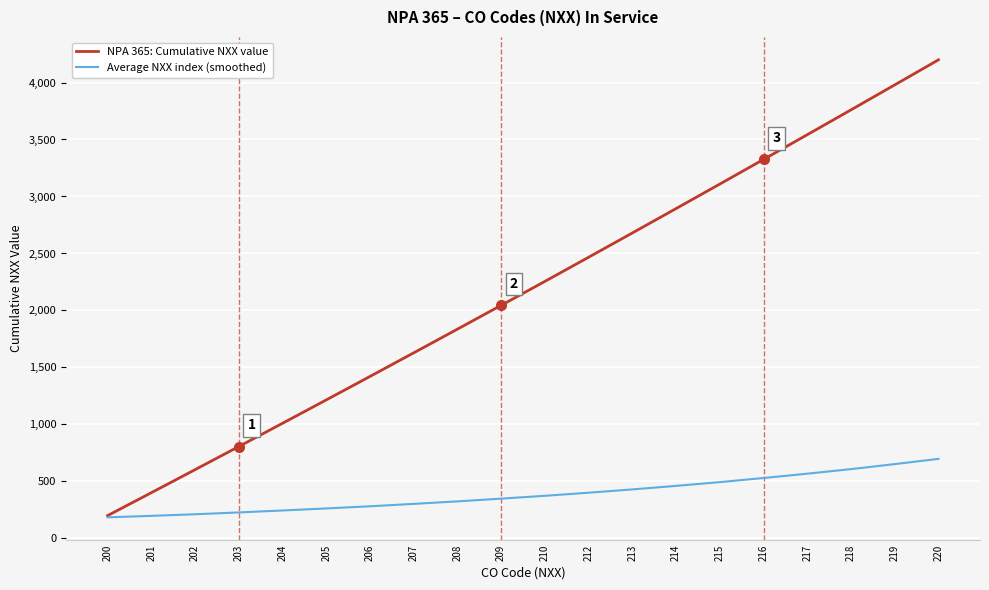

Does the chart have visible grid lines?

Yes